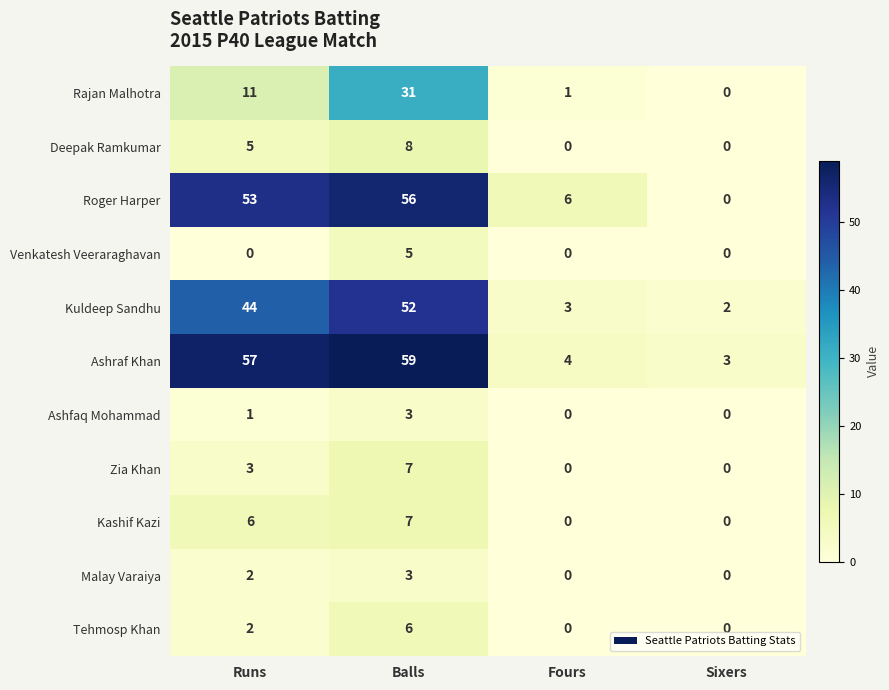

What is the spread (max minus min) of values at Fours?

6